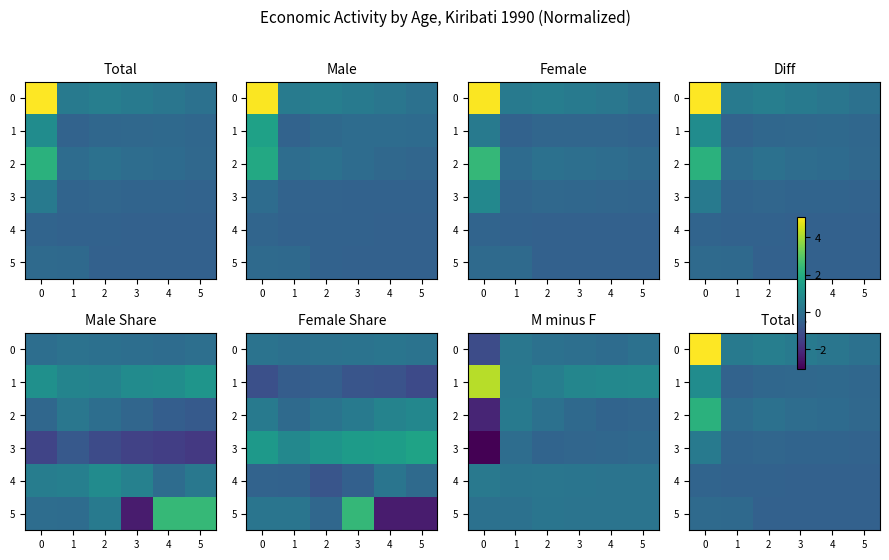

Rank the series at 0 from lowest to highest value.

4, 5, 3, 1, 2, 0